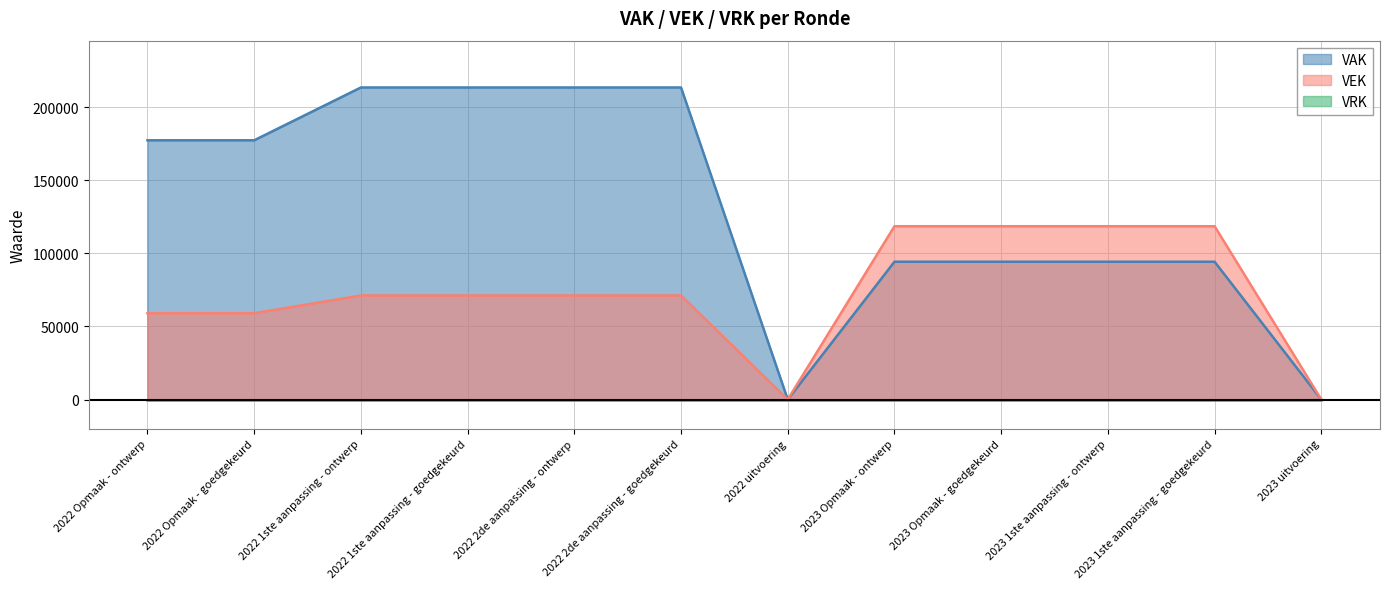

Reading left to right, extract all data points from this chart.

VAK: 177335	177335	213474	213474	213474	213474	0	94243	94243	94243	94243	0
VEK: 59022	59022	71167	71167	71167	71167	0	118545	118545	118545	118545	0